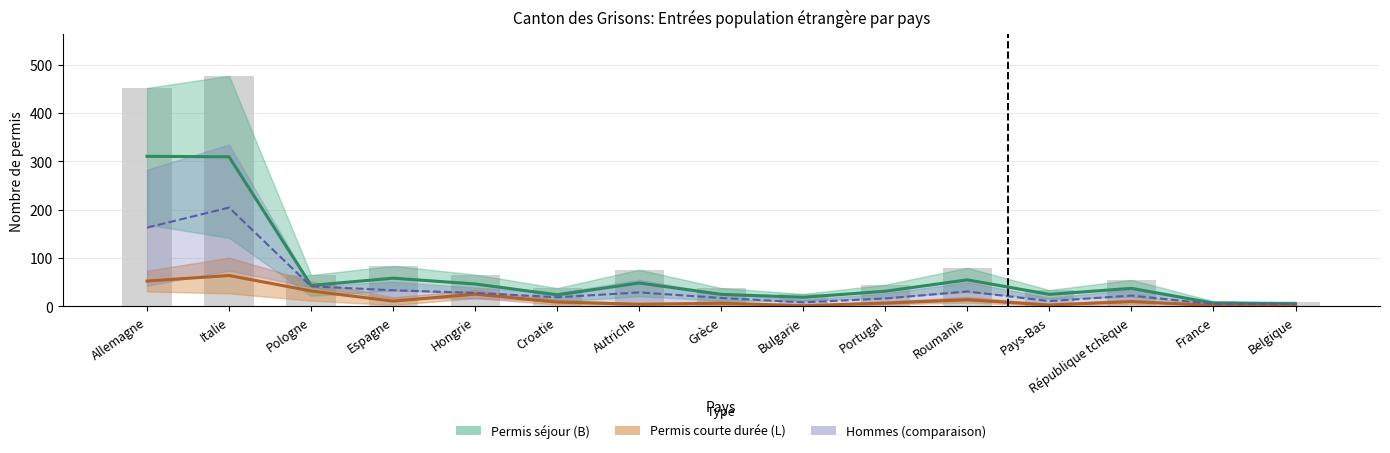

What is the maximum value shown in the chart?

477.0